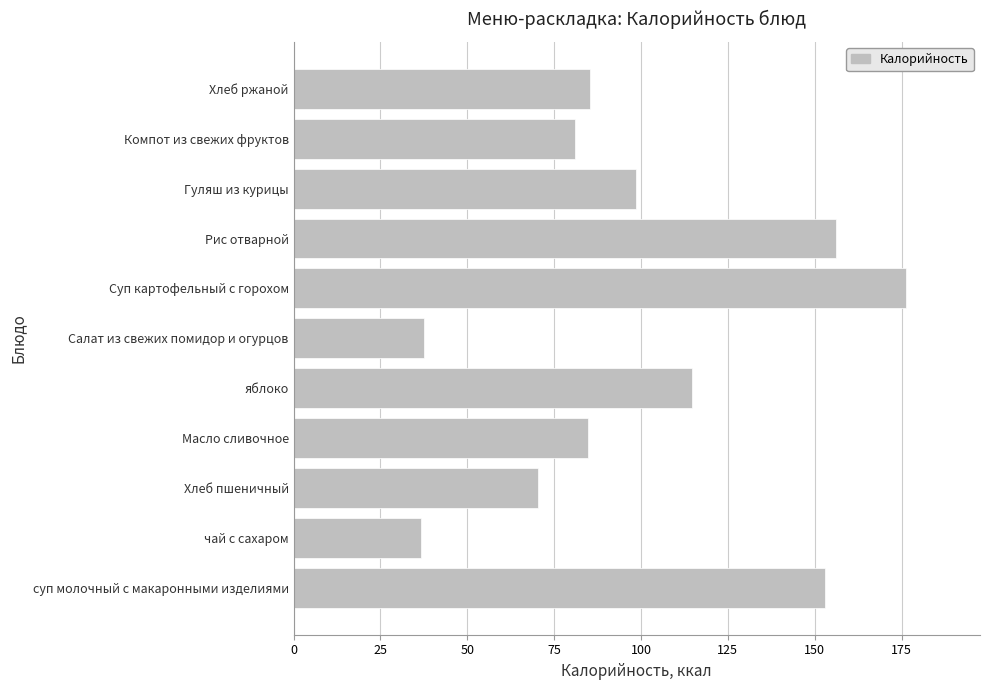

What is the minimum value shown in the chart?

36.8